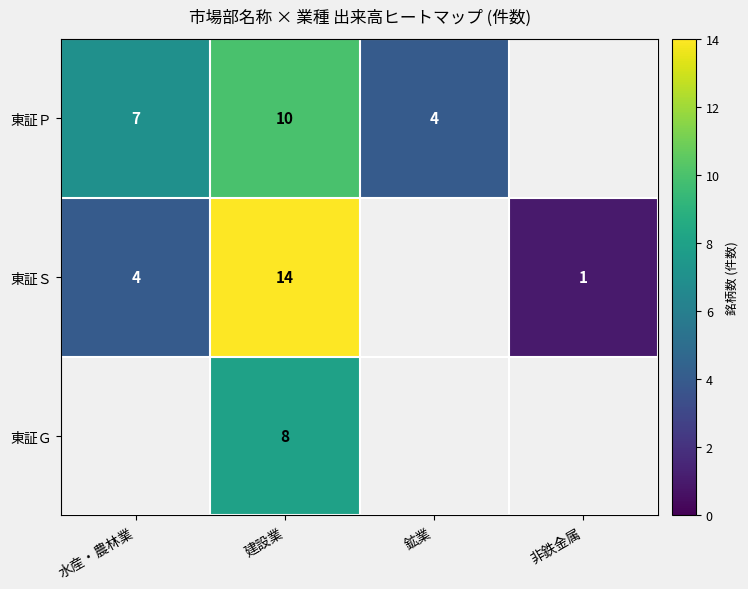

The value of 東証Ｐ at 建設業 is 18. True or false?

False